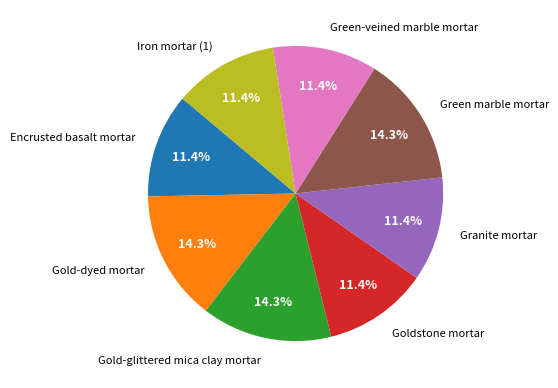

To the nearest percent, what is the difference between the largest and smallest slice percentages?

3%